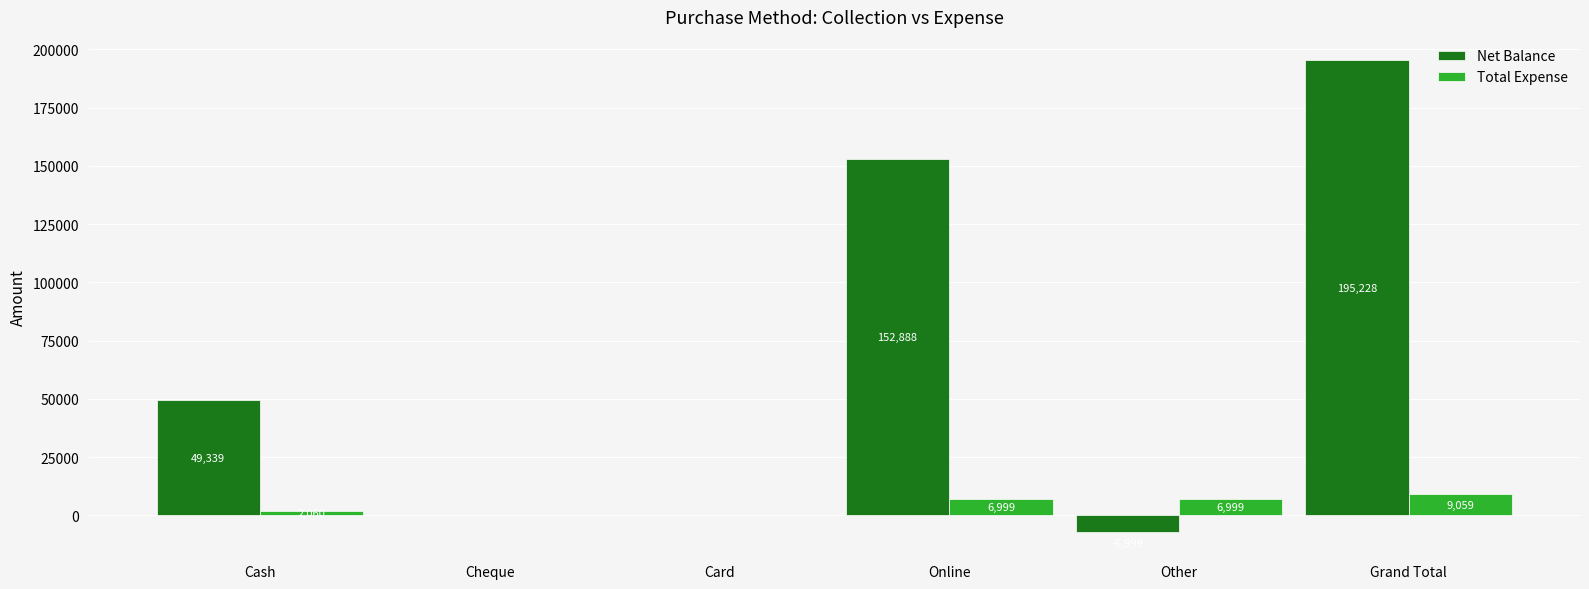

Reading left to right, transcribe all the data shown in this chart.

Net Balance: 49339	0	0	152888	-6999	195228
Total Expense: 2060	0	0	6999	6999	9059